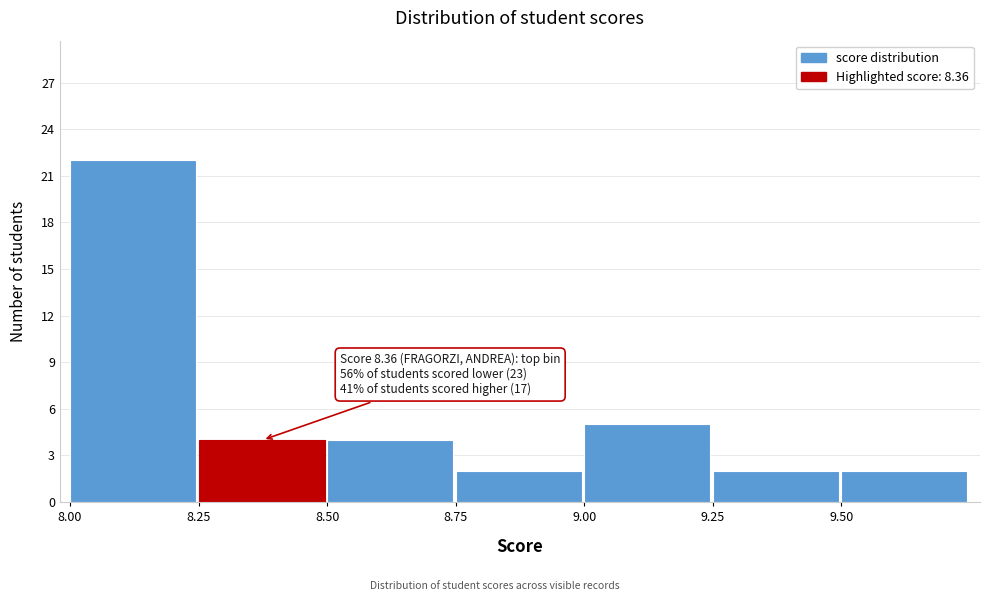

Over which range of the x-axis is the bar tallest?

8.00 to 8.25